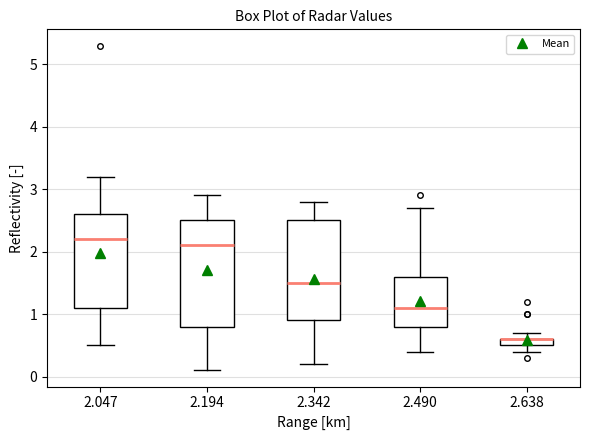

Where does the upper whisker of the box at x = 2.047 end on the y-axis? The values are not printed on the chart, so give them approximately, as read against the axis.

3.2